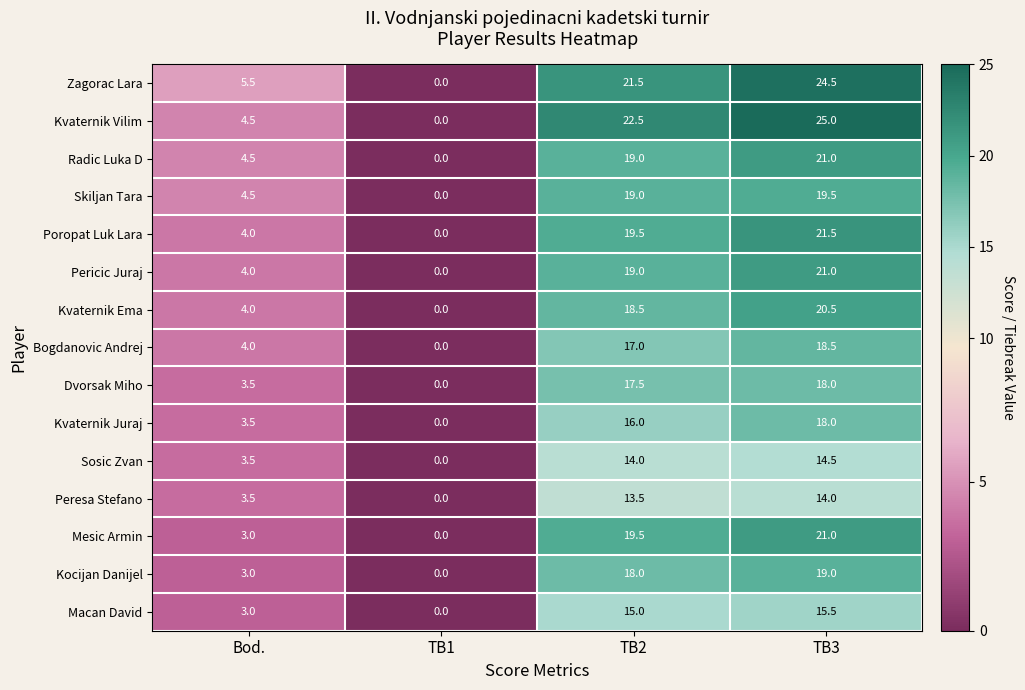

The Kvaternik Juraj series shows 3.5 at Bod.. True or false?

True